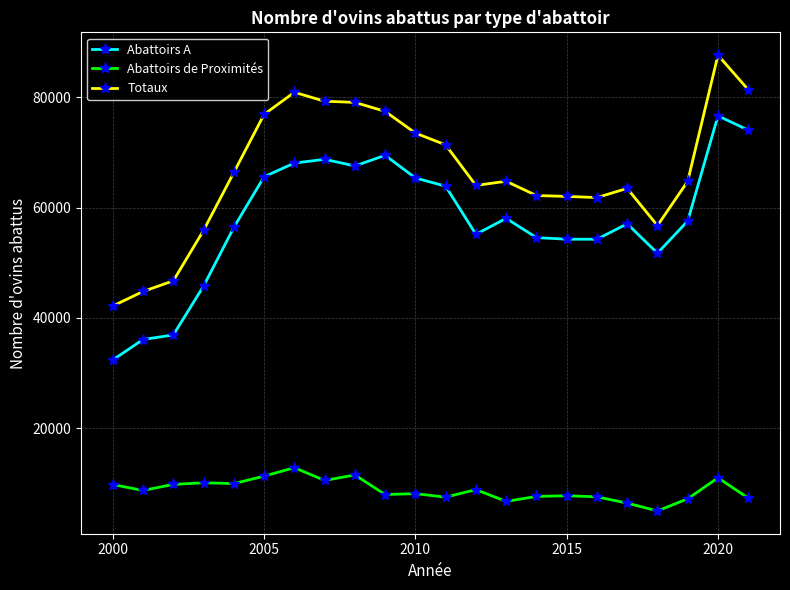

How many lines are shown in the chart?

3